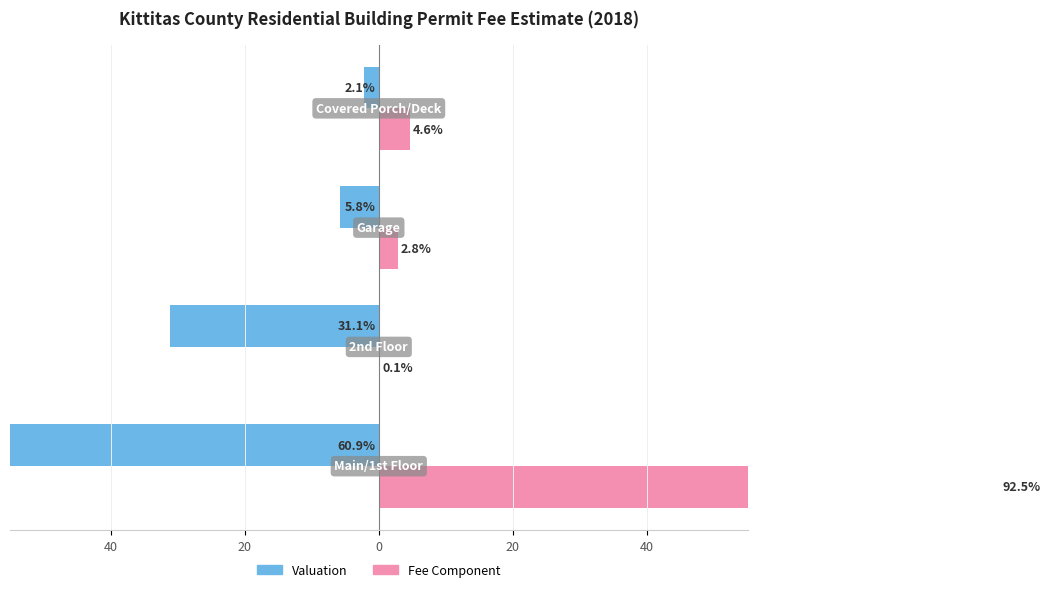

Is the value of Valuation (% of total) at 20 greater than the value of Fee Component (% of total) at 0?

No